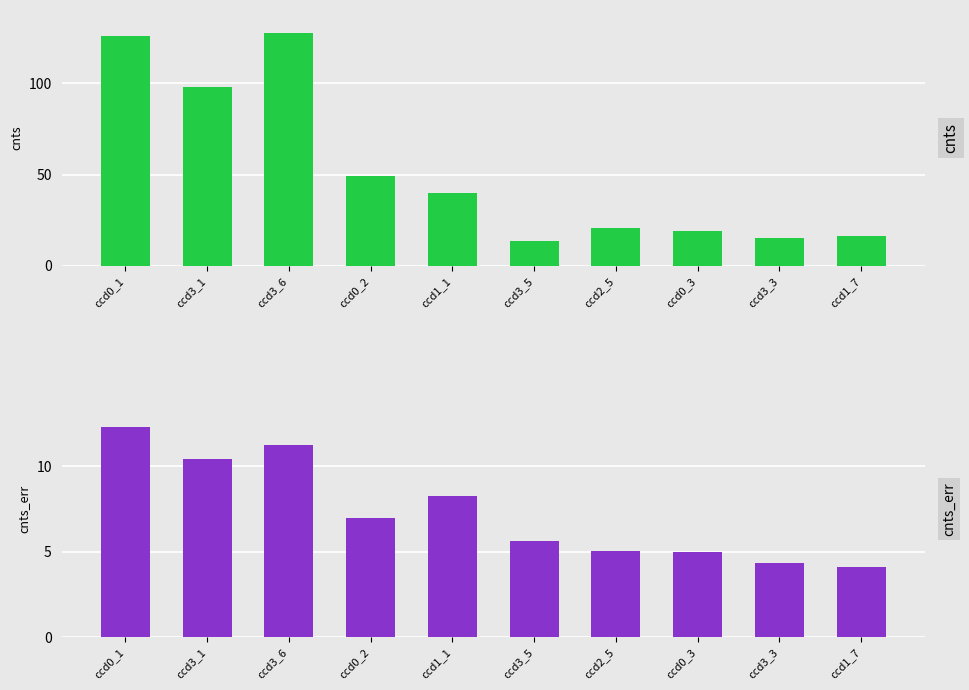

At which label does cnts reach its peak?

ccd3_6